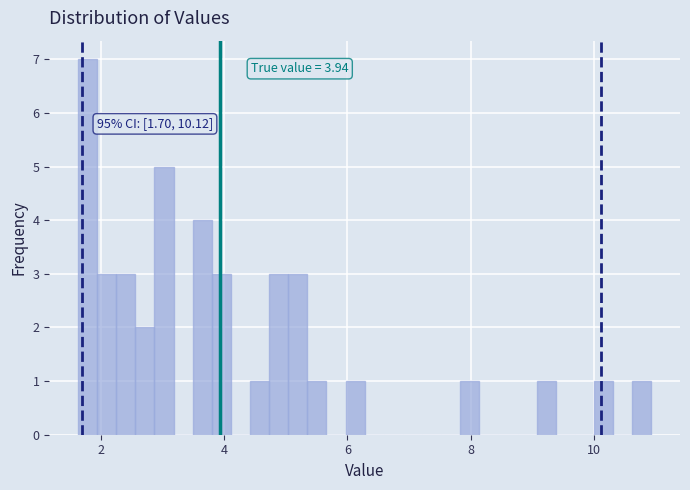

Around what value on the x-axis is the tallest bar? Give the approximate position of its centre, as read against the axis.

1.8